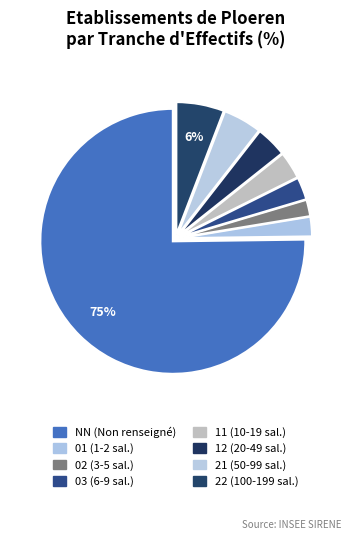

How many slices are in this pie chart?

8